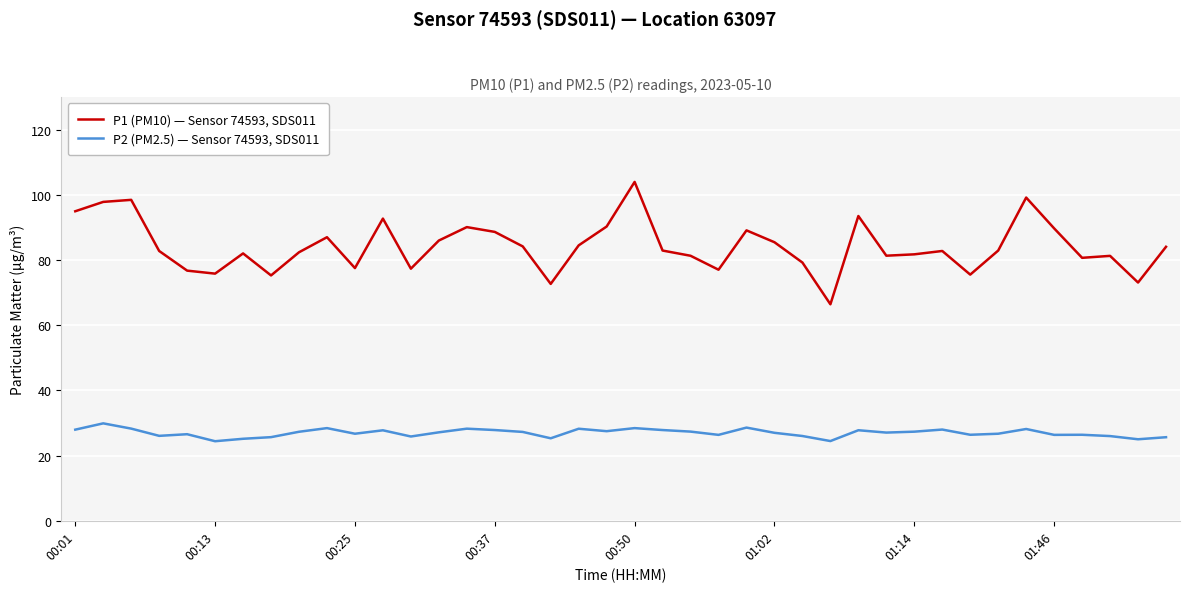

What is the average value of the P1 (PM10) — Sensor 74593, SDS011 series?

84.2